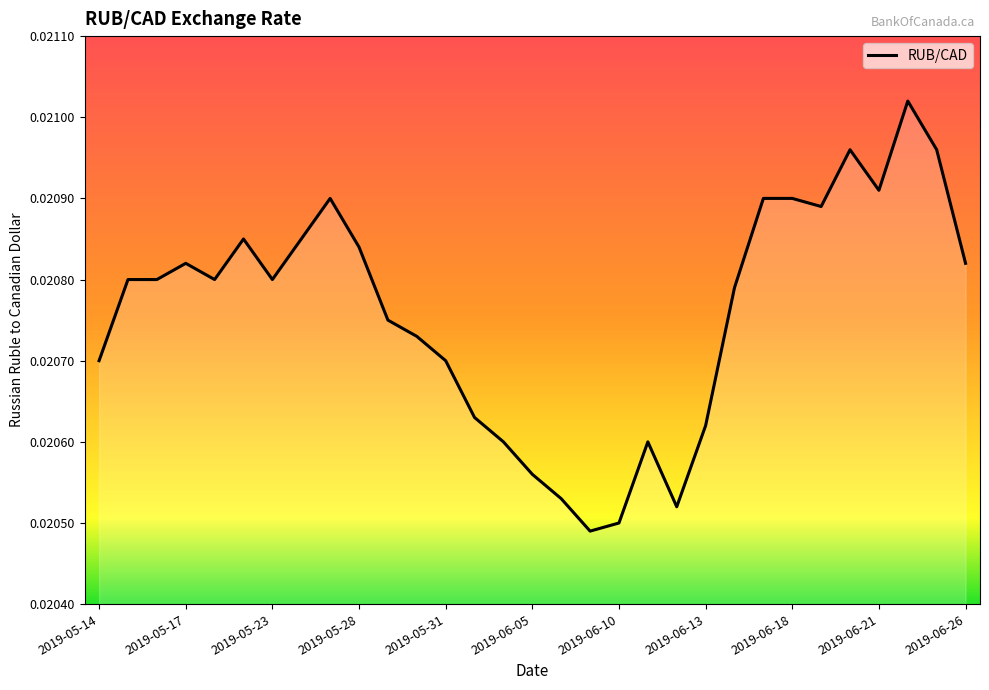

Count the number of categories in the chart.

31